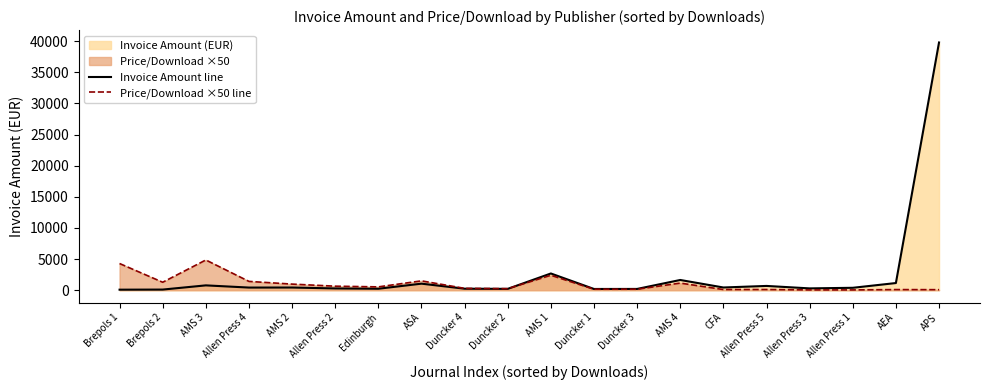

Reading left to right, extract all data points from this chart.

Invoice Amount line: 85.7	102.3	776.8	424.4	431.4	284.9	235.8	1050.8	243.8	217.3	2687.2	198.3	205.3	1643.2	436.8	686.7	292.7	388.1	1151.1	39792.8
Price/Download ×50 line: 4286.0	1278.4	4854.9	1414.9	980.4	647.4	535.9	1501.2	297.2	247.0	2399.3	155.0	155.6	1141.2	107.6	111.5	47.2	48.1	100.2	85.0